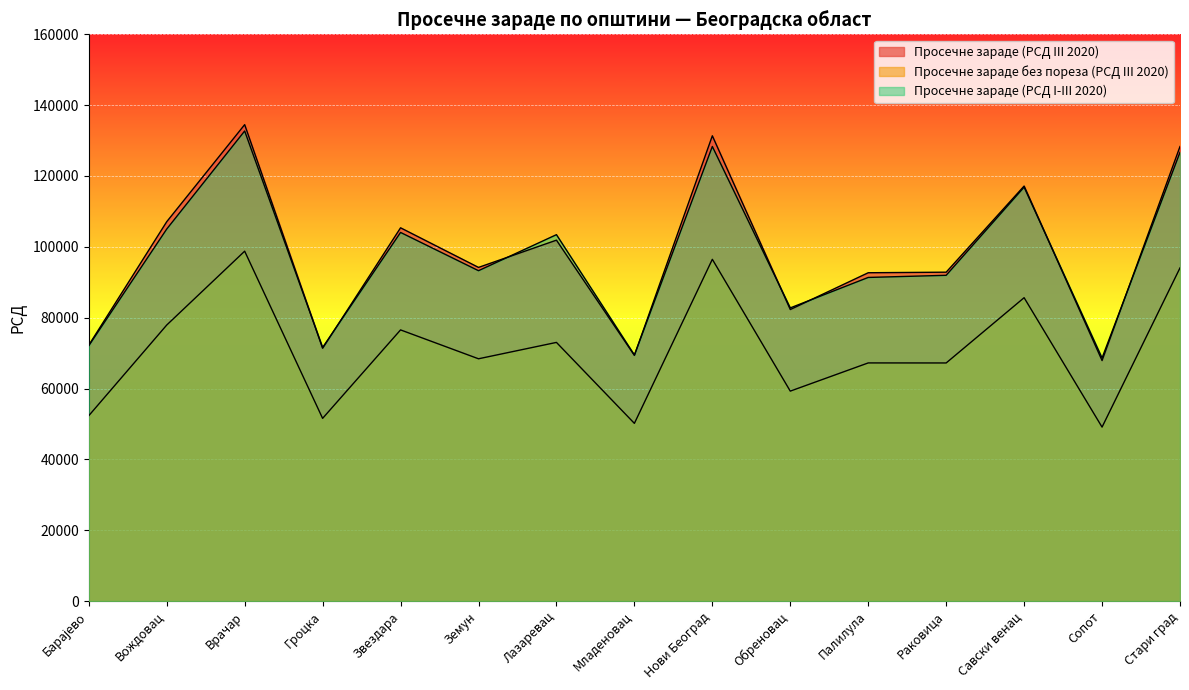

At which label does Просечне зараде без пореза (РСД III 2020) first exceed 68398?

Вождовац